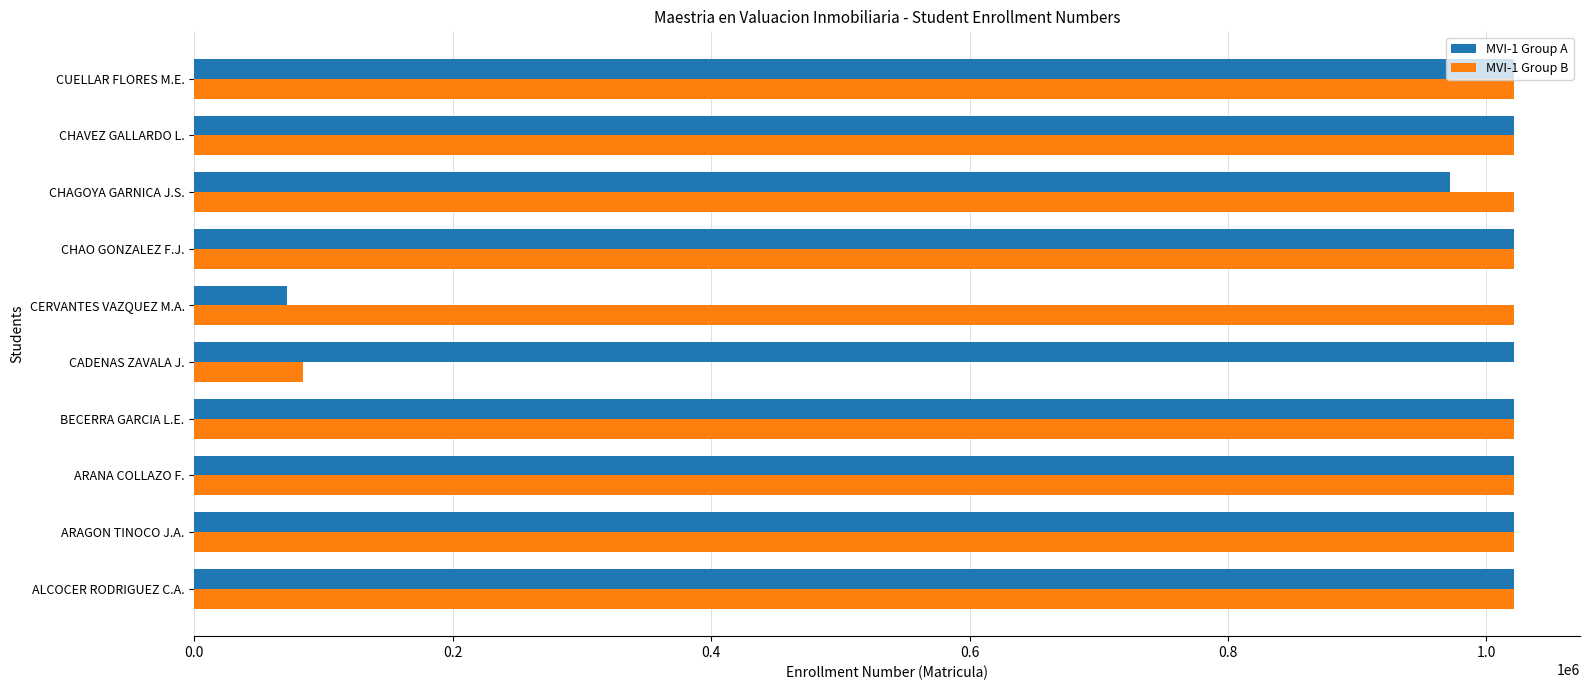

What are all the series names shown in the legend?

MVI-1 Group A, MVI-1 Group B